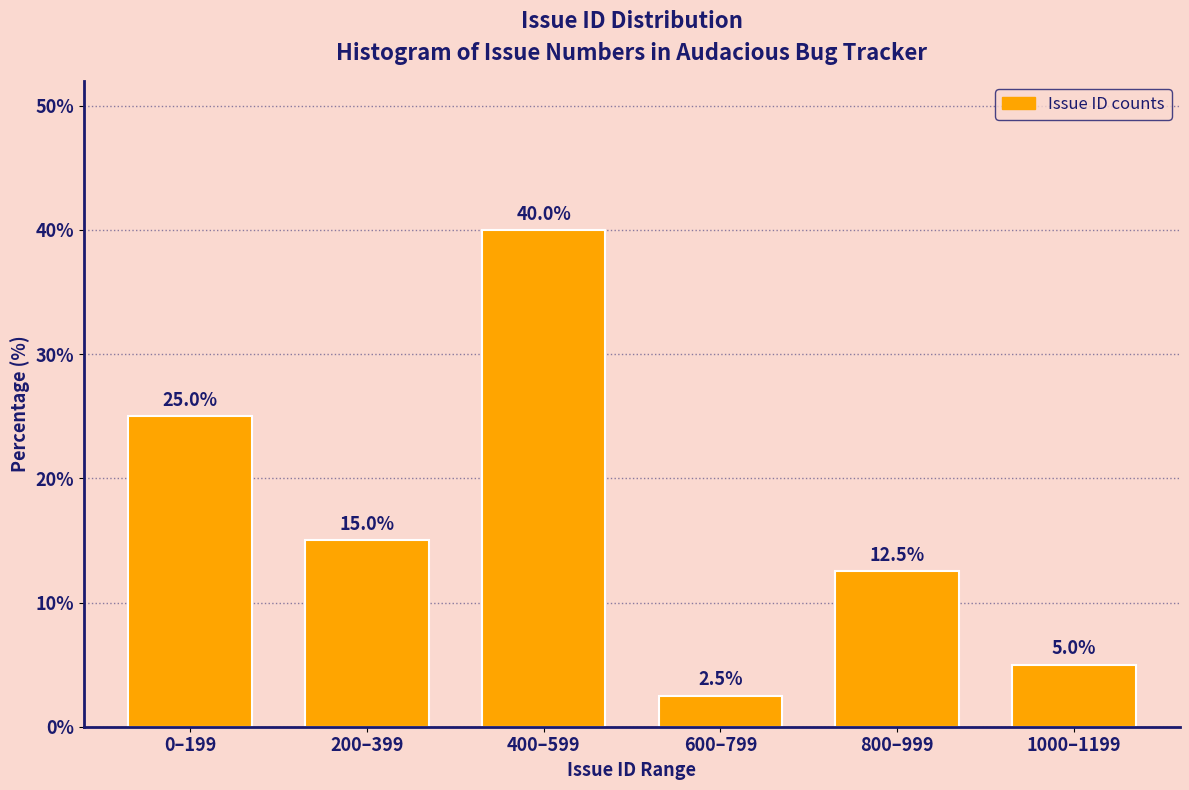

Reading right to left, list all the values displayed in this chart.

1000–1199=5.0	800–999=12.5	600–799=2.5	400–599=40.0	200–399=15.0	0–199=25.0